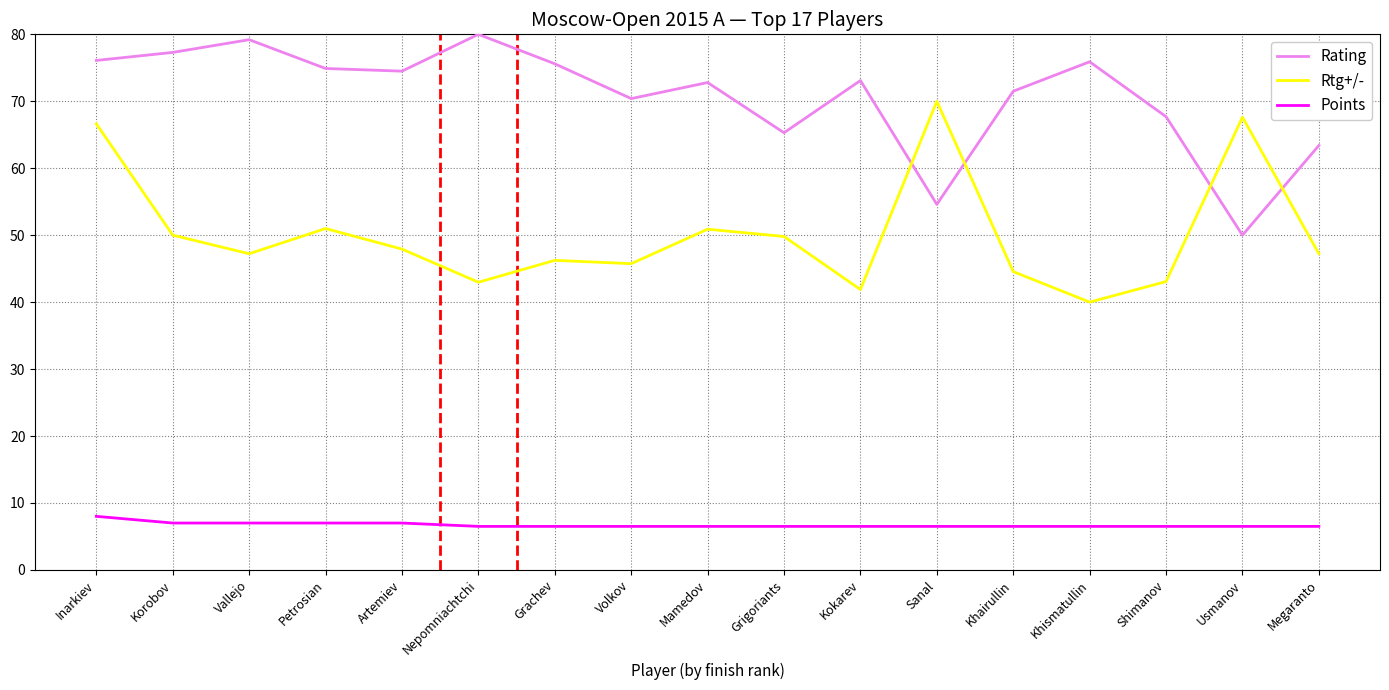

Read the Rtg+/- value at Artemiev.

47.9